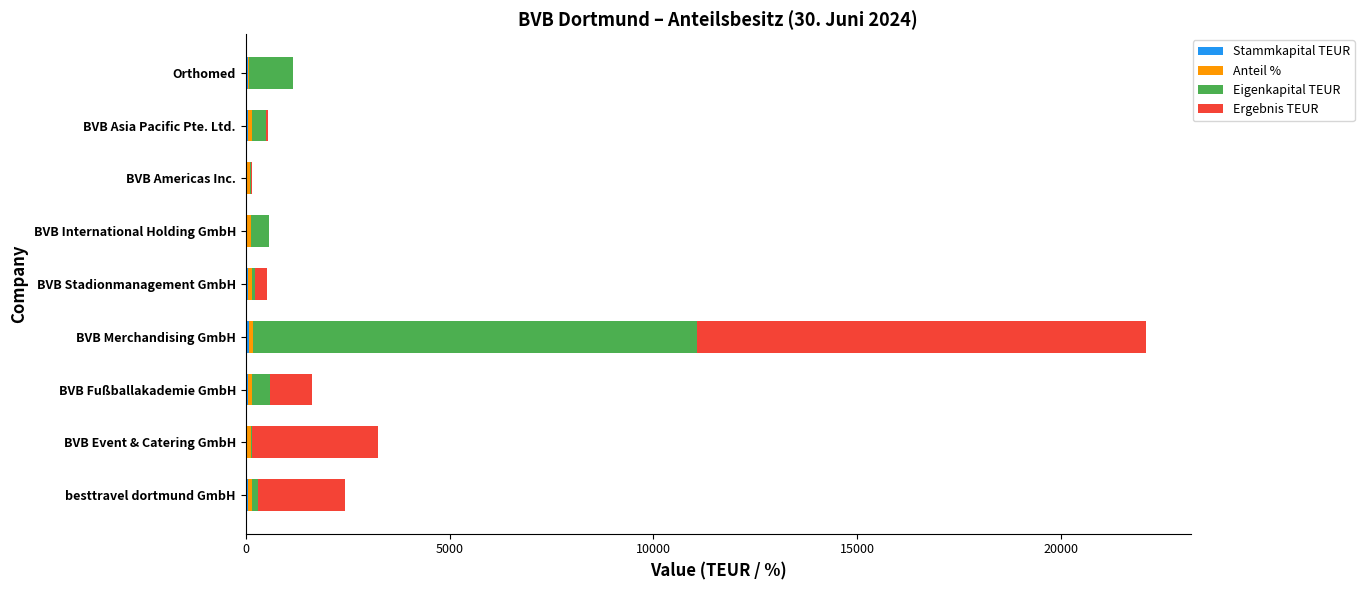

At which category is the sum across all series the highest?

BVB Merchandising GmbH